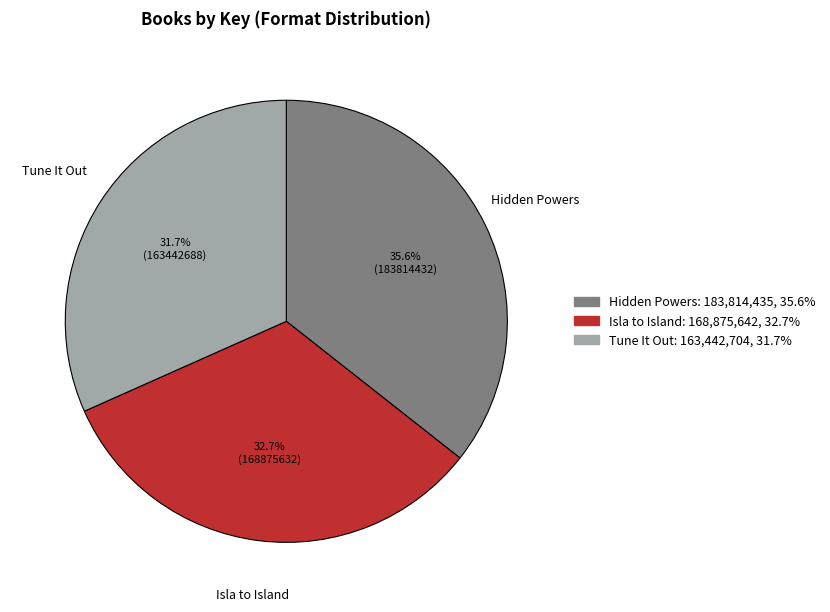

Is the sum of Isla to Island and Tune It Out greater than half?

Yes